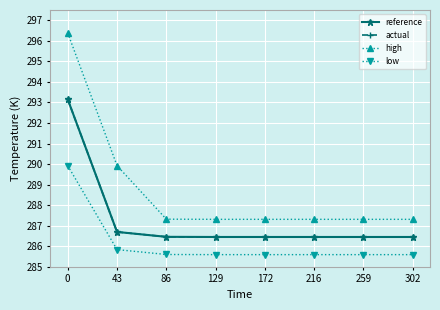

What is the value of the actual point at the 8th from the left?

286.5